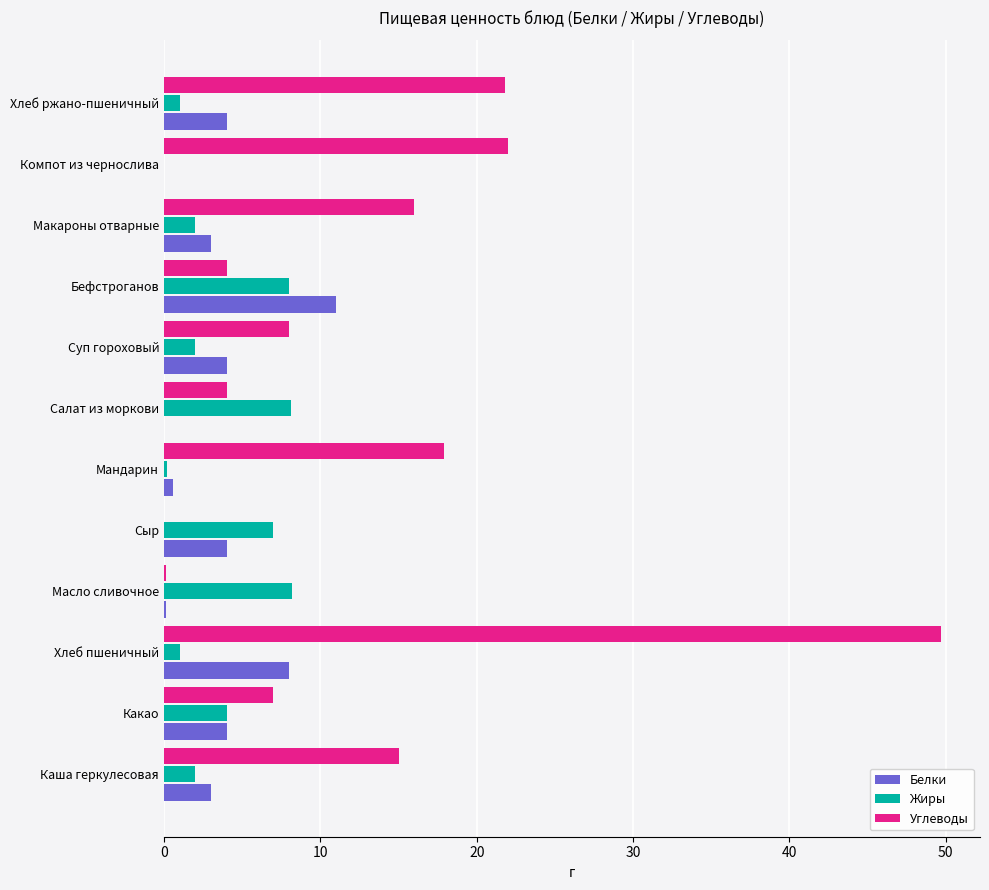

Which series has the largest total across all categories?

Углеводы